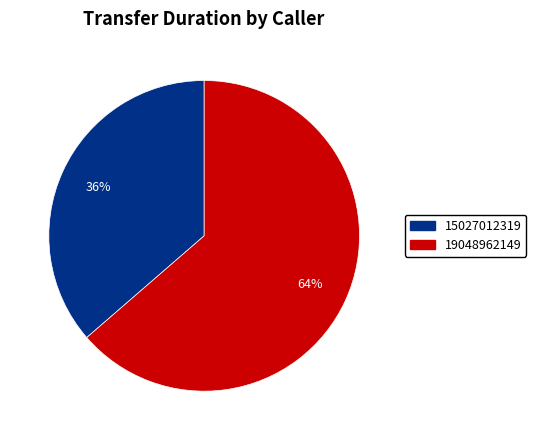

Between 19048962149 and 15027012319, which is larger?

19048962149